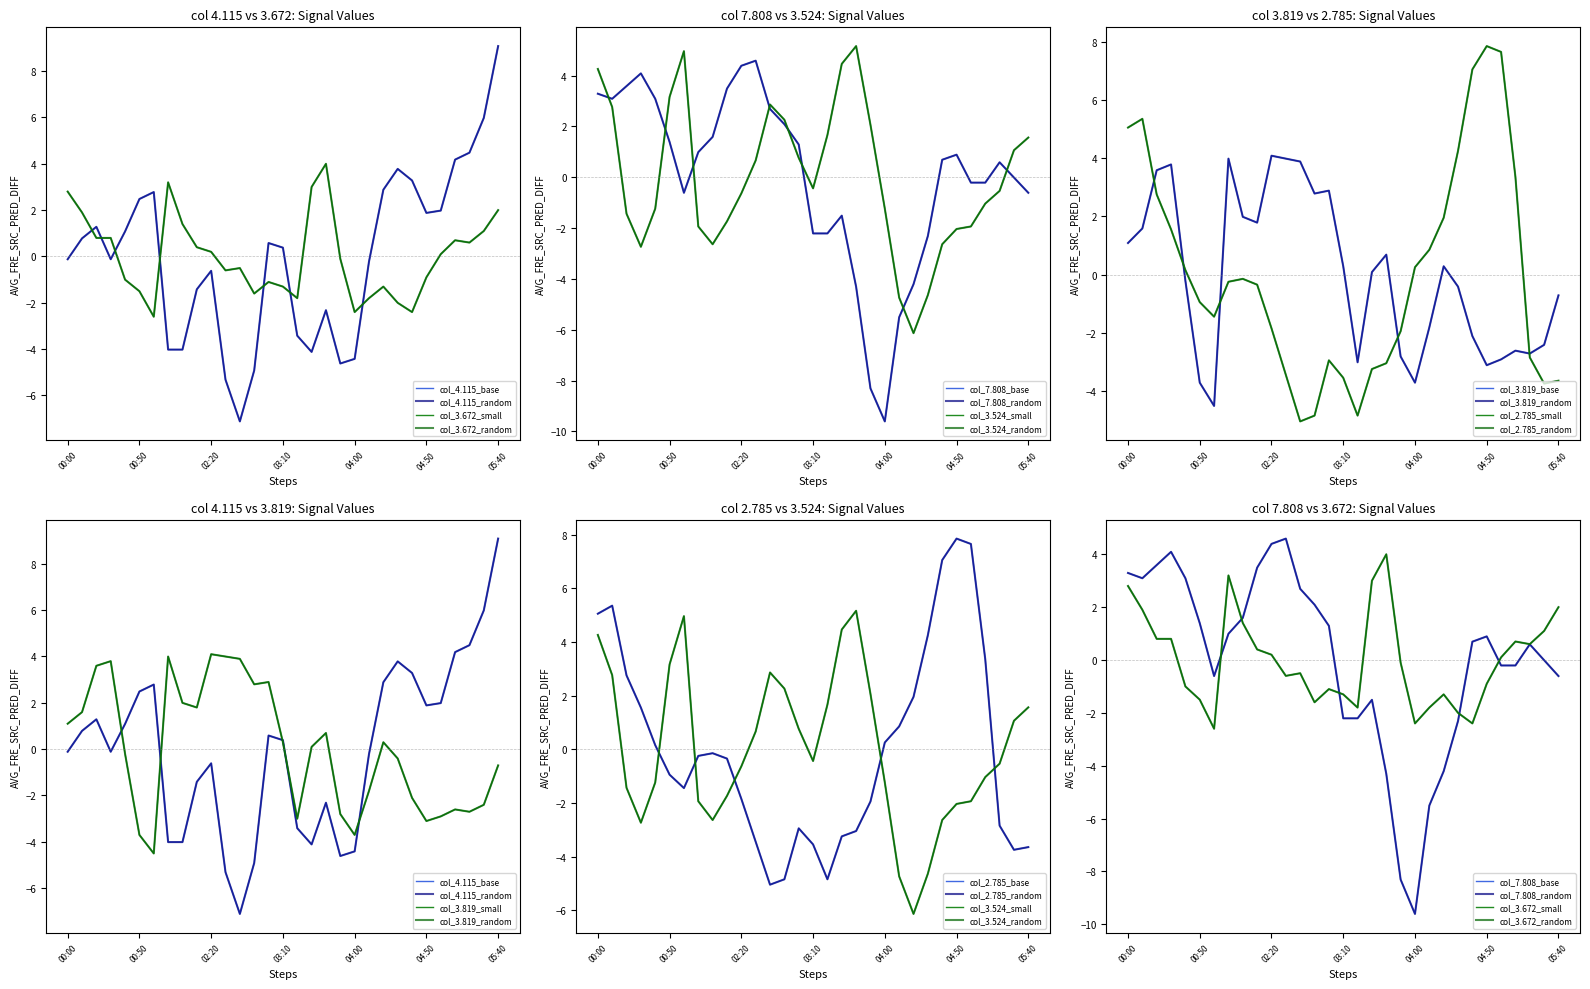

Is the value of 3.672 at 2012/01/24 02:50 greater than the value of 2.785 at 2012/01/24 03:20?

Yes